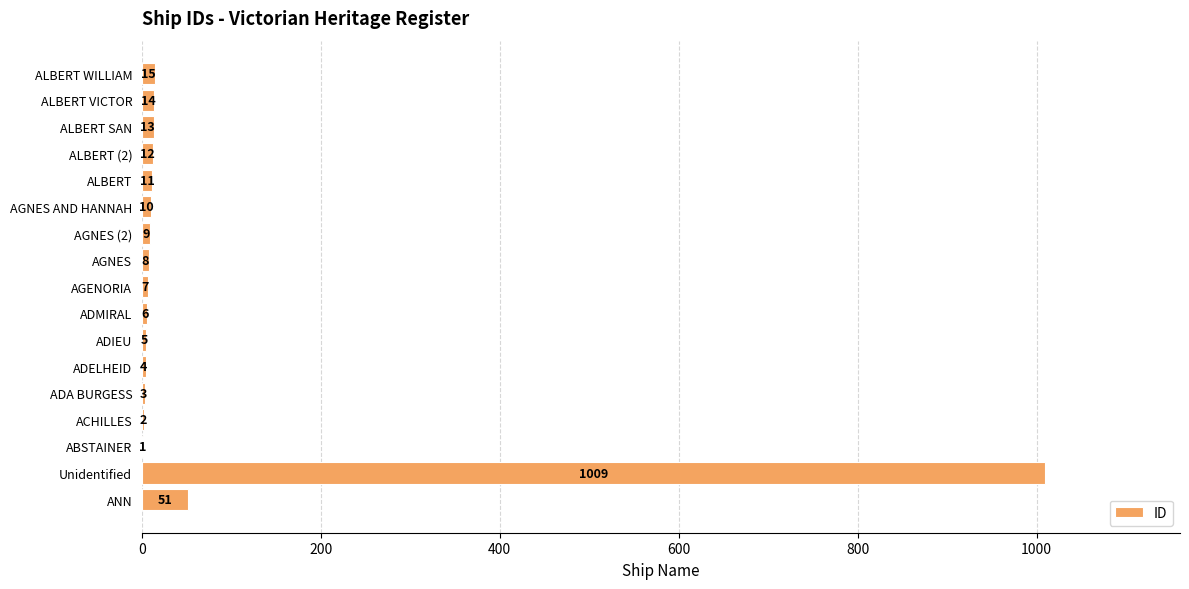

What is the sum of all values?

1180